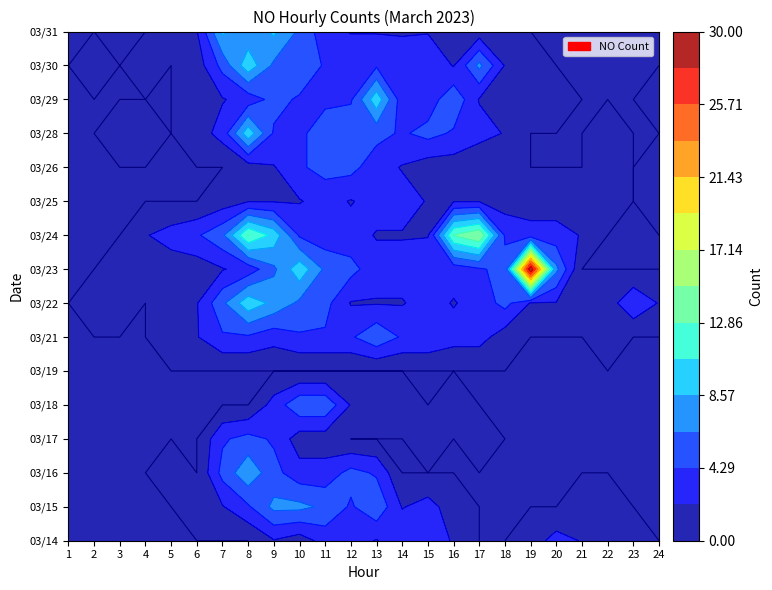

Reading left to right, what are all the values shown in this chart?

03/14: 0=0	1=0	2=0	3=0	4=0	5=0	6=0	7=0	8=2	9=1	10=3	11=3	12=2	13=4	14=3	15=2	16=0	17=0	18=1	19=3	20=2	21=0	22=1	23=0
03/15: 0=0	1=0	2=0	3=0	4=0	5=1	6=2	7=4	8=7	9=7	10=6	11=4	12=6	13=2	14=3	15=1	16=0	17=0	18=0	19=0	20=1	21=1	22=0	23=0
03/16: 0=0	1=0	2=0	3=0	4=1	5=0	6=5	7=8	8=5	9=3	10=3	11=5	12=4	13=0	14=0	15=0	16=0	17=0	18=0	19=0	20=0	21=0	22=0	23=0
03/17: 0=0	1=0	2=0	3=0	4=0	5=0	6=4	7=5	8=4	9=1	10=1	11=0	12=0	13=0	14=1	15=0	16=1	17=0	18=0	19=0	20=0	21=0	22=0	23=0
03/18: 0=0	1=0	2=0	3=0	4=0	5=0	6=0	7=0	8=3	9=6	10=6	11=2	12=1	13=1	14=0	15=1	16=0	17=0	18=0	19=0	20=0	21=0	22=0	23=0
03/19: 0=0	1=0	2=0	3=0	4=0	5=0	6=0	7=0	8=0	9=0	10=0	11=0	12=0	13=0	14=0	15=0	16=0	17=0	18=0	19=0	20=0	21=0	22=0	23=0
03/21: 0=0	1=0	2=0	3=0	4=1	5=2	6=4	7=4	8=3	9=4	10=4	11=4	12=6	13=4	14=4	15=3	16=3	17=1	18=0	19=0	20=0	21=1	22=0	23=0
03/22: 0=0	1=1	2=1	3=0	4=2	5=2	6=6	7=10	8=8	9=6	10=5	11=2	12=2	13=2	14=3	15=2	16=3	17=5	18=2	19=2	20=1	21=1	22=4	23=2
03/23: 0=0	1=0	2=1	3=1	4=1	5=1	6=2	7=3	8=6	9=10	10=6	11=5	12=3	13=3	14=4	15=3	16=4	17=5	18=30	19=7	20=0	21=0	22=0	23=0
03/24: 0=0	1=0	2=0	3=2	4=3	5=4	6=6	7=13	8=10	9=4	10=3	11=3	12=2	13=2	14=2	15=13	16=15	17=4	18=3	19=3	20=2	21=0	22=0	23=0
03/25: 0=0	1=0	2=0	3=0	4=0	5=0	6=1	7=2	8=2	9=2	10=3	11=2	12=3	13=3	14=2	15=2	16=2	17=1	18=1	19=1	20=1	21=1	22=0	23=1
03/26: 0=0	1=0	2=0	3=0	4=0	5=0	6=0	7=1	8=2	9=4	10=5	11=5	12=3	13=2	14=1	15=1	16=0	17=1	18=0	19=0	20=0	21=1	22=0	23=1
03/28: 0=0	1=0	2=1	3=1	4=0	5=1	6=3	7=10	8=4	9=4	10=5	11=6	12=5	13=4	14=5	15=4	16=3	17=2	18=0	19=0	20=0	21=1	22=0	23=0
03/29: 0=0	1=0	2=0	3=0	4=0	5=1	6=2	7=3	8=5	9=4	10=4	11=4	12=10	13=3	14=3	15=6	16=2	17=2	18=1	19=1	20=0	21=0	22=0	23=1
03/30: 0=0	1=1	2=0	3=1	4=0	5=1	6=5	7=10	8=6	9=6	10=4	11=4	12=4	13=3	14=4	15=2	16=7	17=2	18=1	19=0	20=0	21=0	22=0	23=0
03/31: 0=0	1=0	2=0	3=0	4=1	5=2	6=9	7=7	8=9	9=6	10=3	11=2	12=2	13=2	14=2	15=1	16=1	17=1	18=0	19=0	20=0	21=0	22=0	23=0